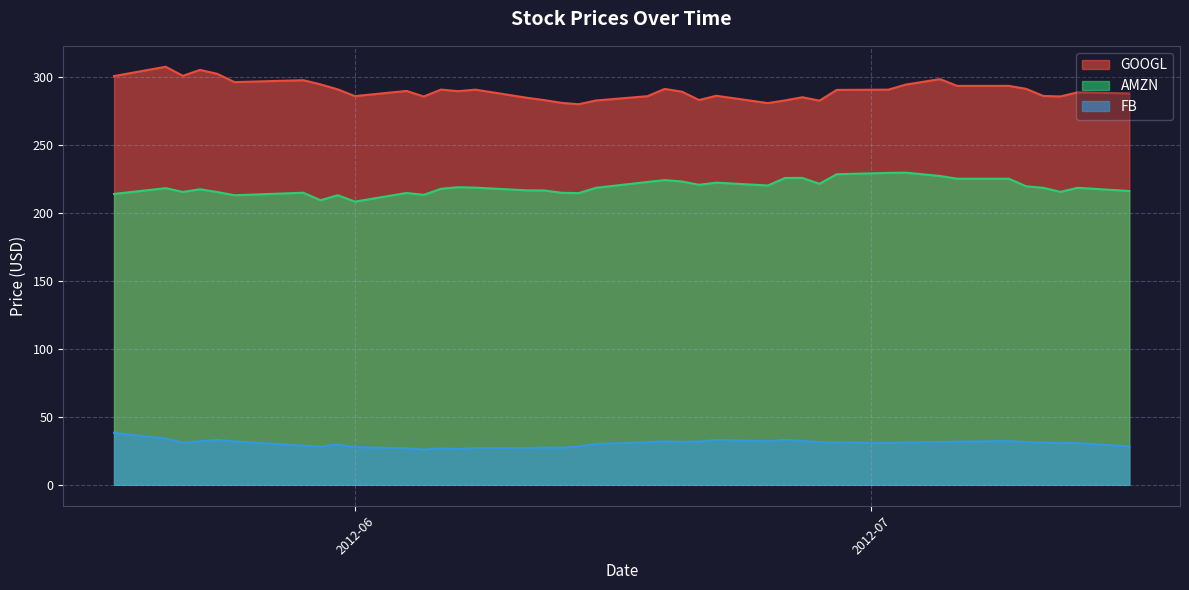

Rank the series by their average value, from lowest to highest.

FB, AMZN, GOOGL